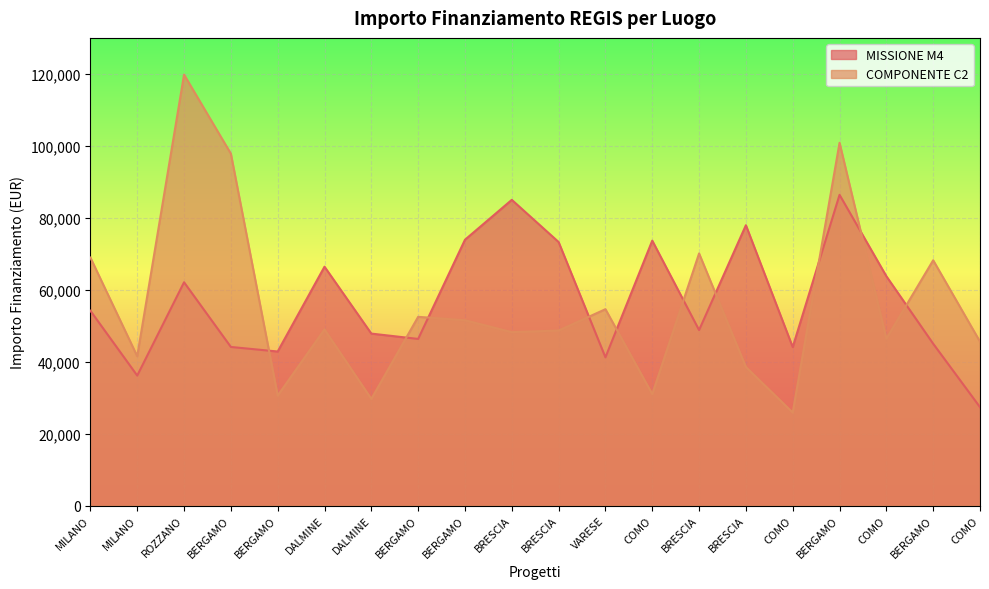

Which category has the lowest value in the MISSIONE M4 series?

COMO